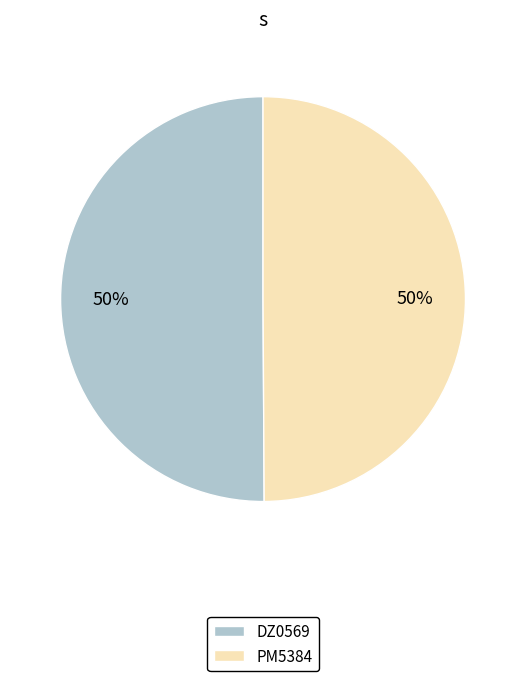

What is the ratio of the value at PM5384 to the value at DZ0569?

1.0